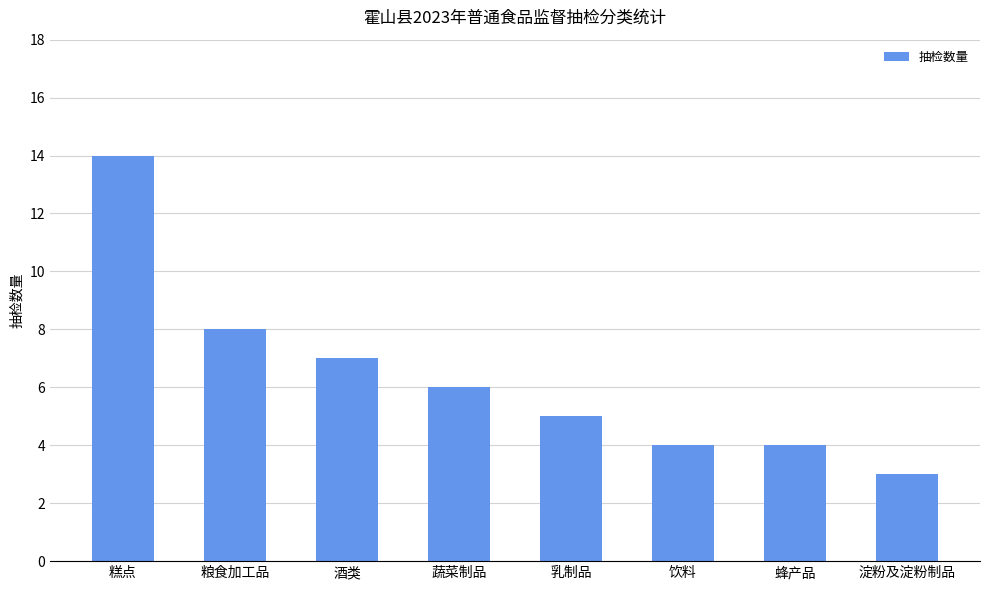

What is the label of the 2nd bar from the right?

蜂产品